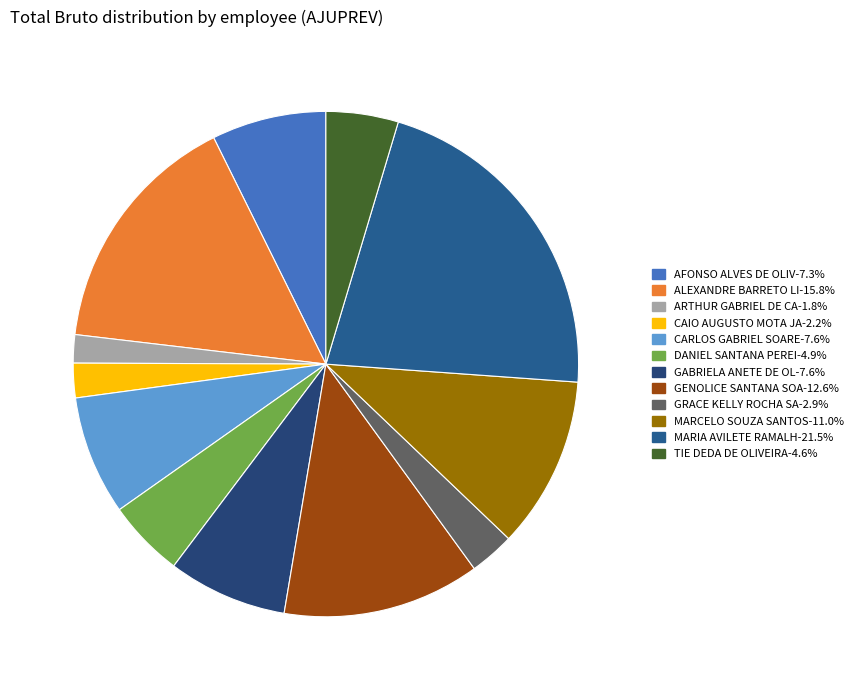

How many segments does this pie chart have?

12